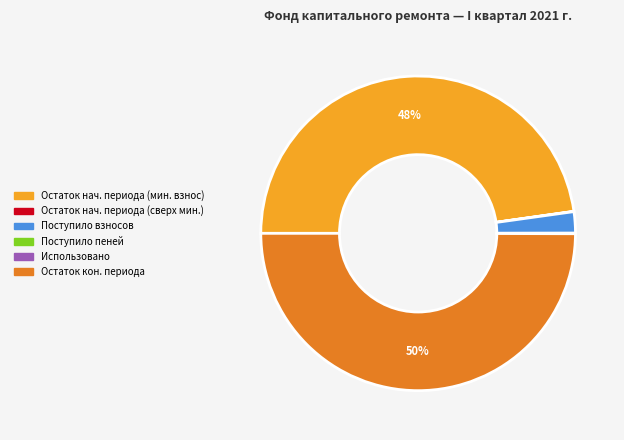

To the nearest percent, what is the difference between the largest and smallest slice percentages?

50%